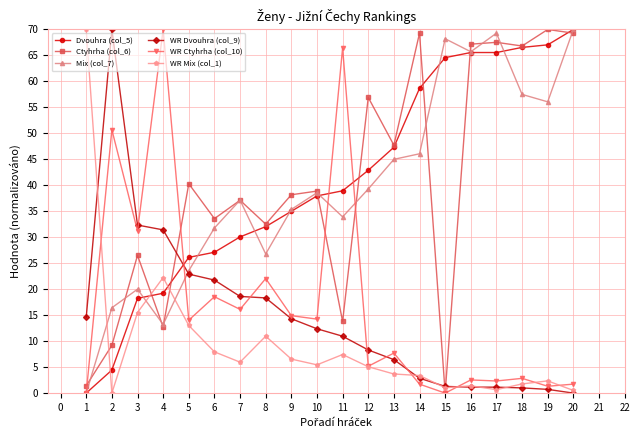

Is this an area chart (filled region under the line)?

No